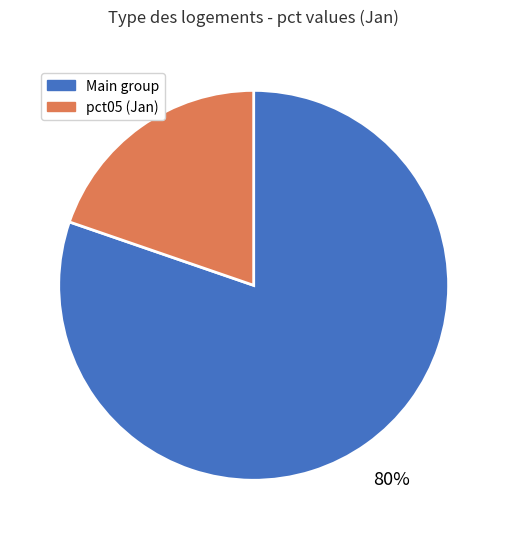

Does any single category account for the majority?

Yes